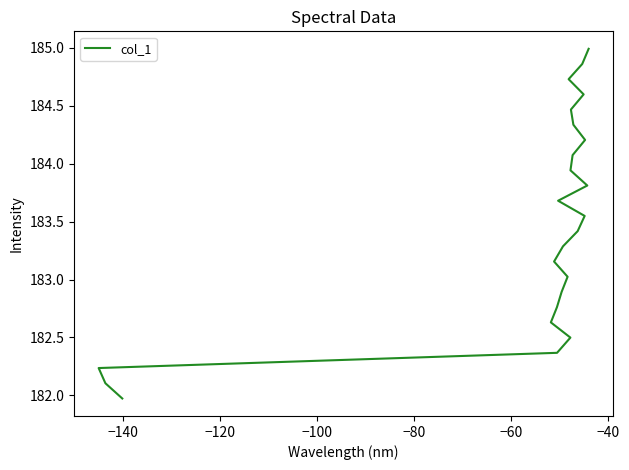

True or false: there are more than 2 points higher than both neighbors.

False